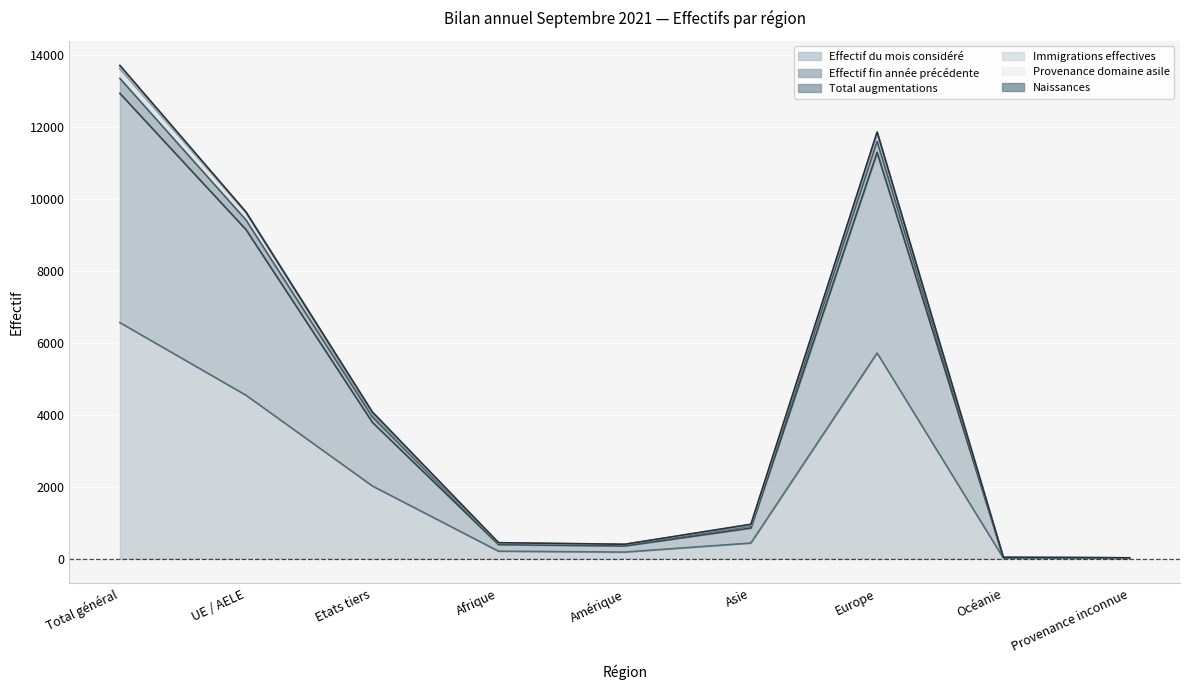

Where is the first local minimum for Effectif du mois considéré?

Amérique